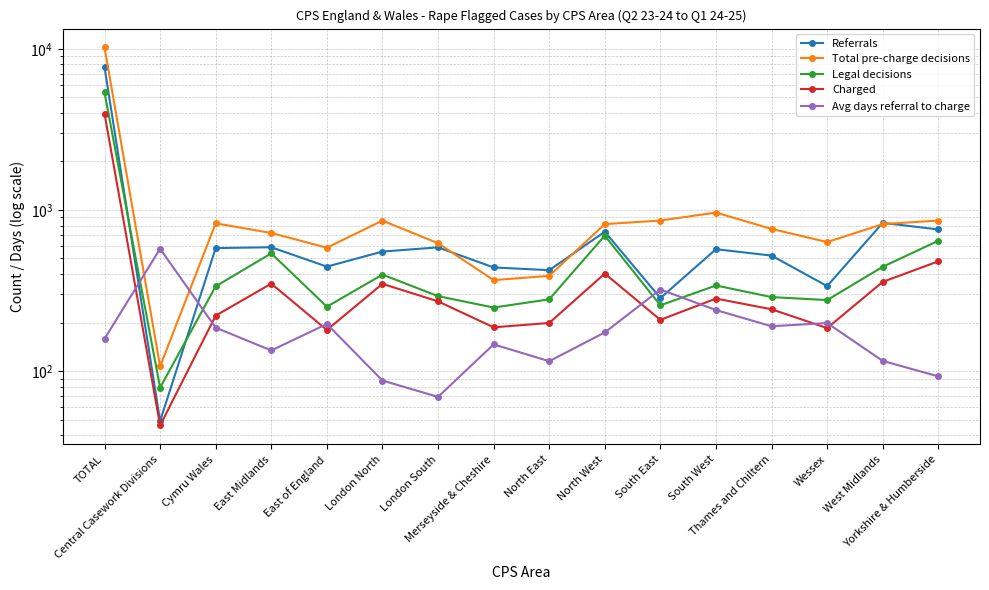

How many times do Legal decisions and Avg days referral to charge cross each other?

4